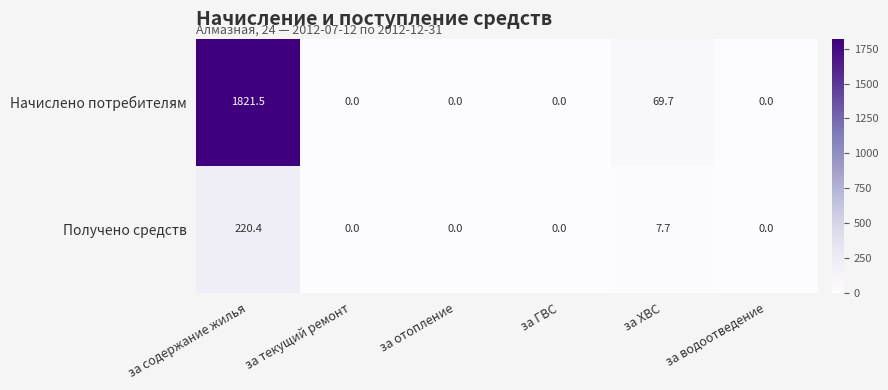

The Получено средств series shows -106.7 at за ГВС. True or false?

False